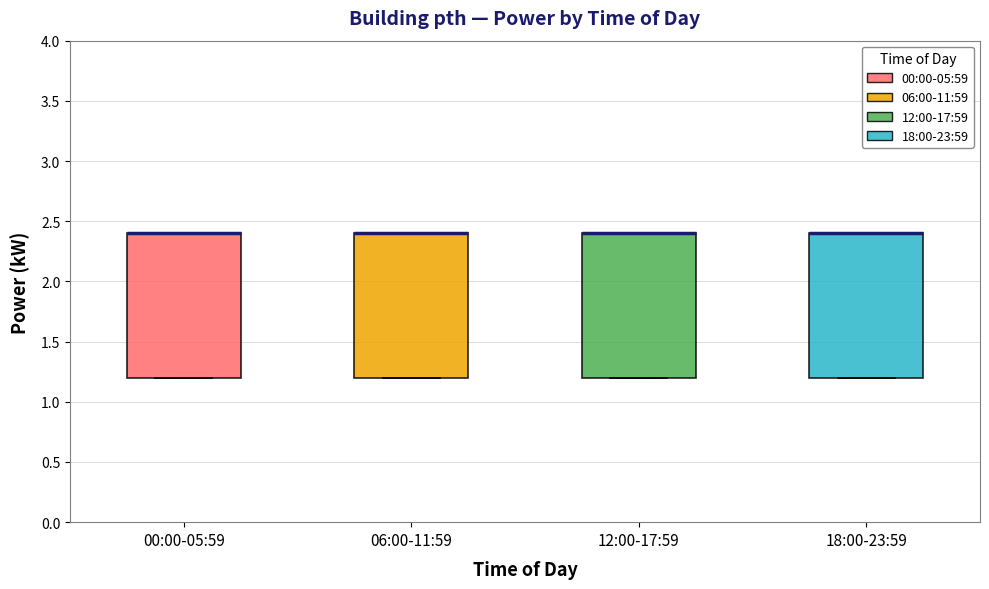

Reading left to right, read every box against the y-axis: the position of its median line, the range the box covers, and the ends of its whiskers. The values are not printed on the chart, so give them approximately, as read against the axis.

00:00-05:59: median 2.4 (drawn on the box's upper edge), box 1.2 to 2.4, whiskers 1.2 to 2.4
06:00-11:59: median 2.4 (drawn on the box's upper edge), box 1.2 to 2.4, whiskers 1.2 to 2.4
12:00-17:59: median 2.4 (drawn on the box's upper edge), box 1.2 to 2.4, whiskers 1.2 to 2.4
18:00-23:59: median 2.4 (drawn on the box's upper edge), box 1.2 to 2.4, whiskers 1.2 to 2.4